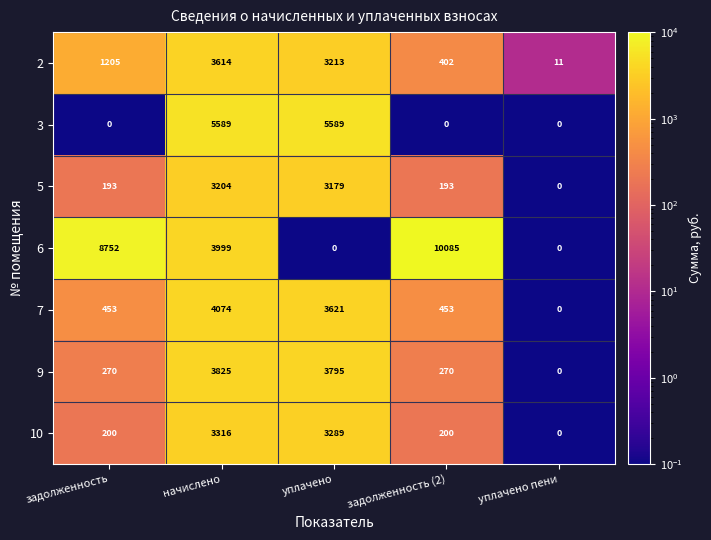

What value does the 3 series have at начислено, to the nearest 100?

5600